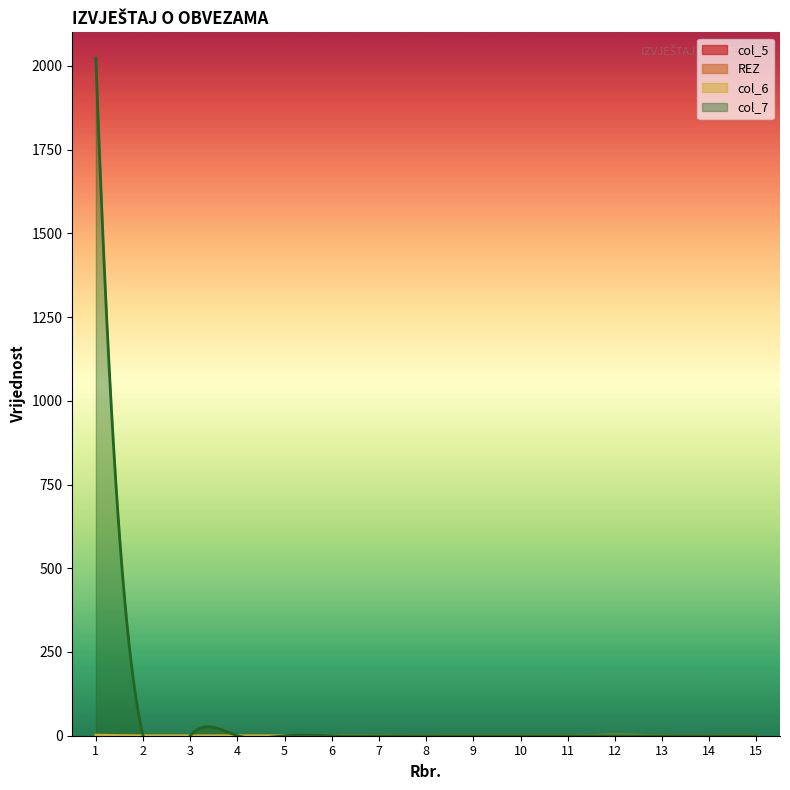

True or false: col_6 has more than 0 points higher than both neighbors.

True